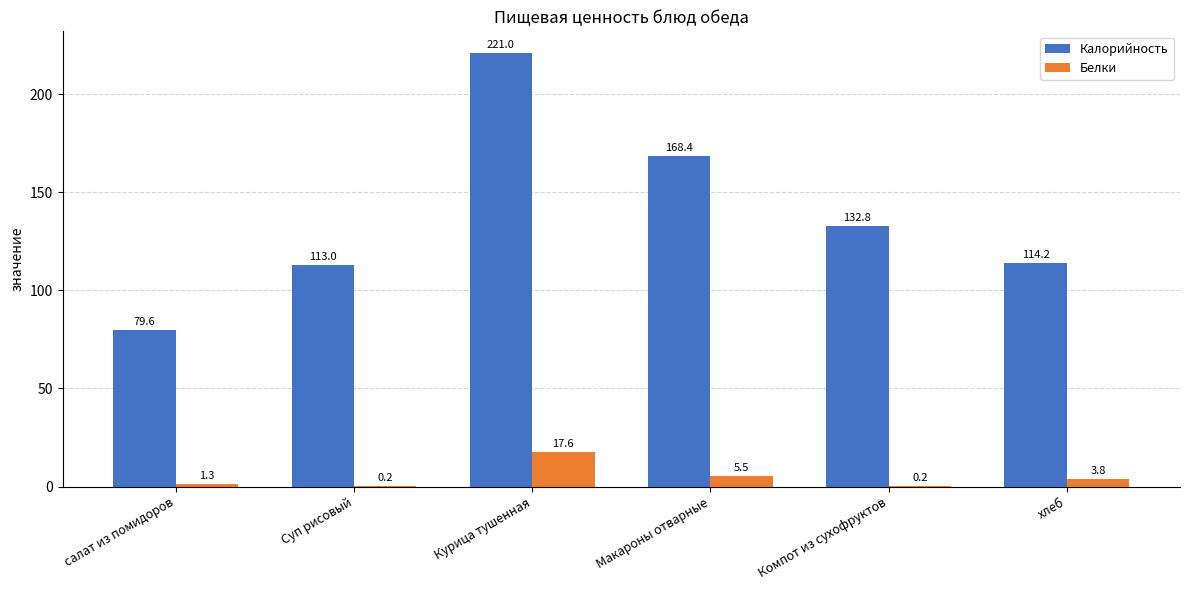

At which category is the sum across all series the highest?

Курица тушенная